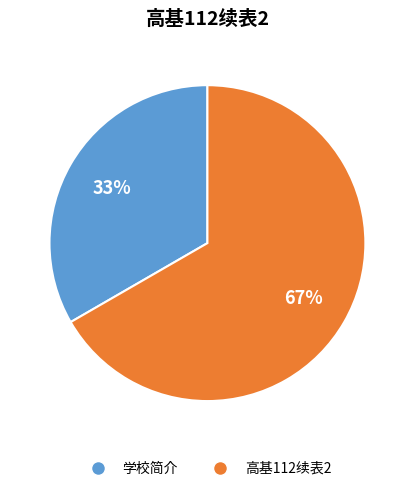

How many slices are in this pie chart?

2